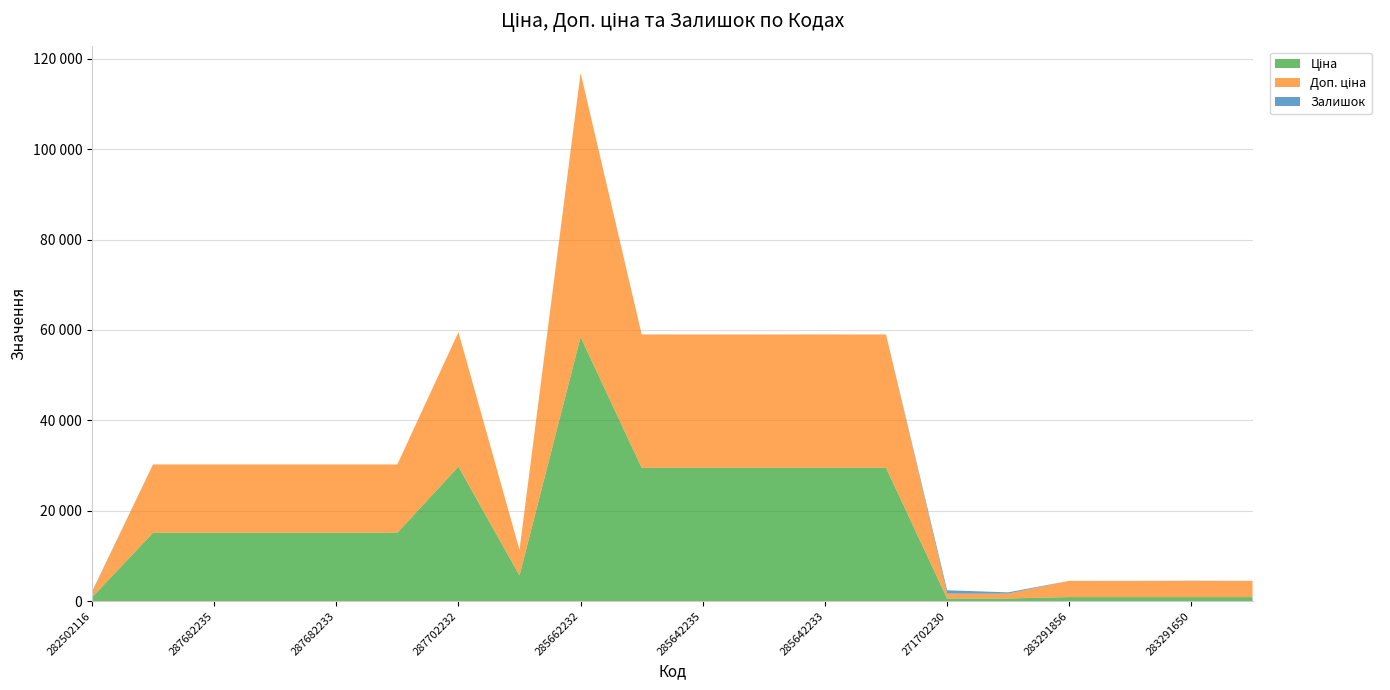

Reading left to right, transcribe all the data shown in this chart.

Ціна: 282502116=818.5	287682236=15120.0	287682235=15120.0	287682234=15120.0	287682233=15120.0	287682231=15120.0	287702232=29747.2	10832185=5673.8	285662232=58426.5	285642236=29491.5	285642235=29491.5	285642234=29491.5	285642233=29491.5	285642231=29491.5	271702230=589.9	271702229=589.9	283291856=895.9	283291651=895.9	283291650=895.9	283291055=895.9
Доп. ціна: 282502116=1109.2	287682236=15120.0	287682235=15120.0	287682234=15120.0	287682233=15120.0	287682231=15120.0	287702232=29747.2	10832185=5673.8	285662232=58426.5	285642236=29491.5	285642235=29491.5	285642234=29491.5	285642233=29491.5	285642231=29491.5	271702230=1081.7	271702229=1081.7	283291856=3583.6	283291651=3583.6	283291650=3583.6	283291055=3583.6
Залишок: 282502116=135.0	287682236=0.0	287682235=0.0	287682234=0.0	287682233=0.0	287682231=0.0	287702232=0.0	10832185=2.0	285662232=13.0	285642236=14.0	285642235=13.0	285642234=10.0	285642233=16.0	285642231=7.0	271702230=736.0	271702229=273.0	283291856=9.0	283291651=7.0	283291650=43.0	283291055=12.0